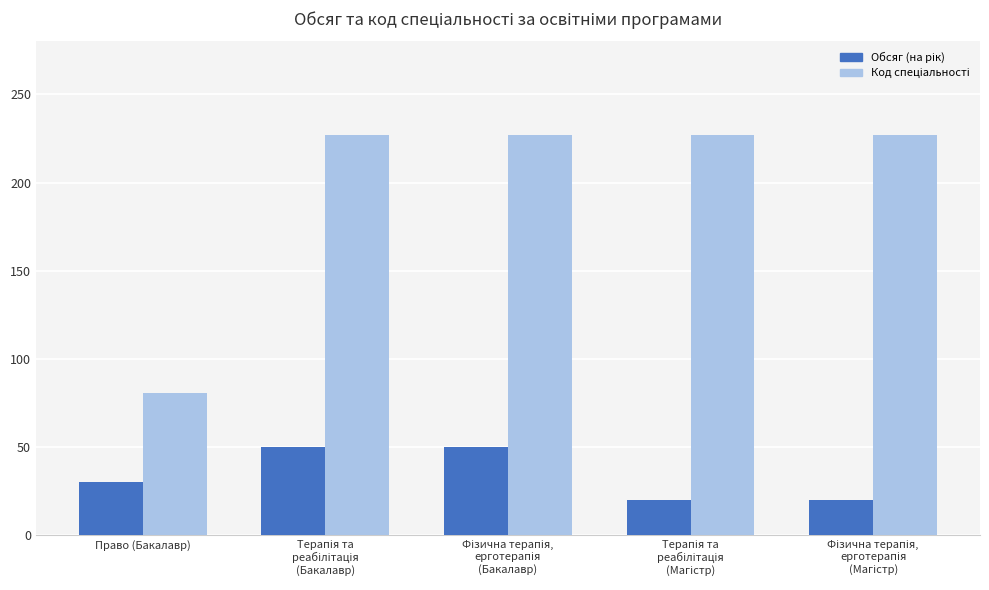

What is the maximum value shown in the chart?

227